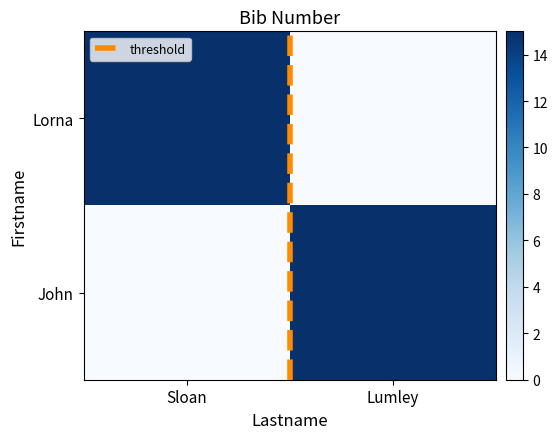

What is the total value across all series at Sloan?

15